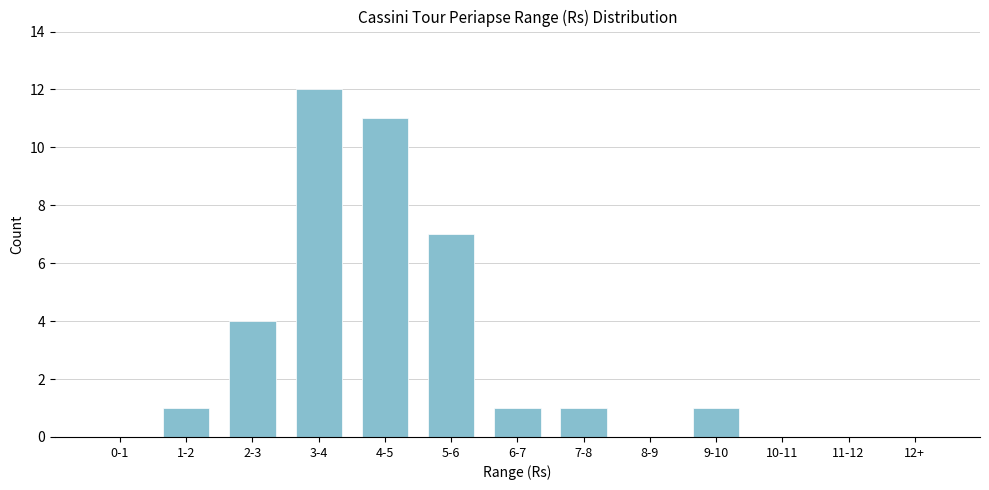

Reading left to right, list all the values displayed in this chart.

0-1=0	1-2=1	2-3=4	3-4=12	4-5=11	5-6=7	6-7=1	7-8=1	8-9=0	9-10=1	10-11=0	11-12=0	12+=0